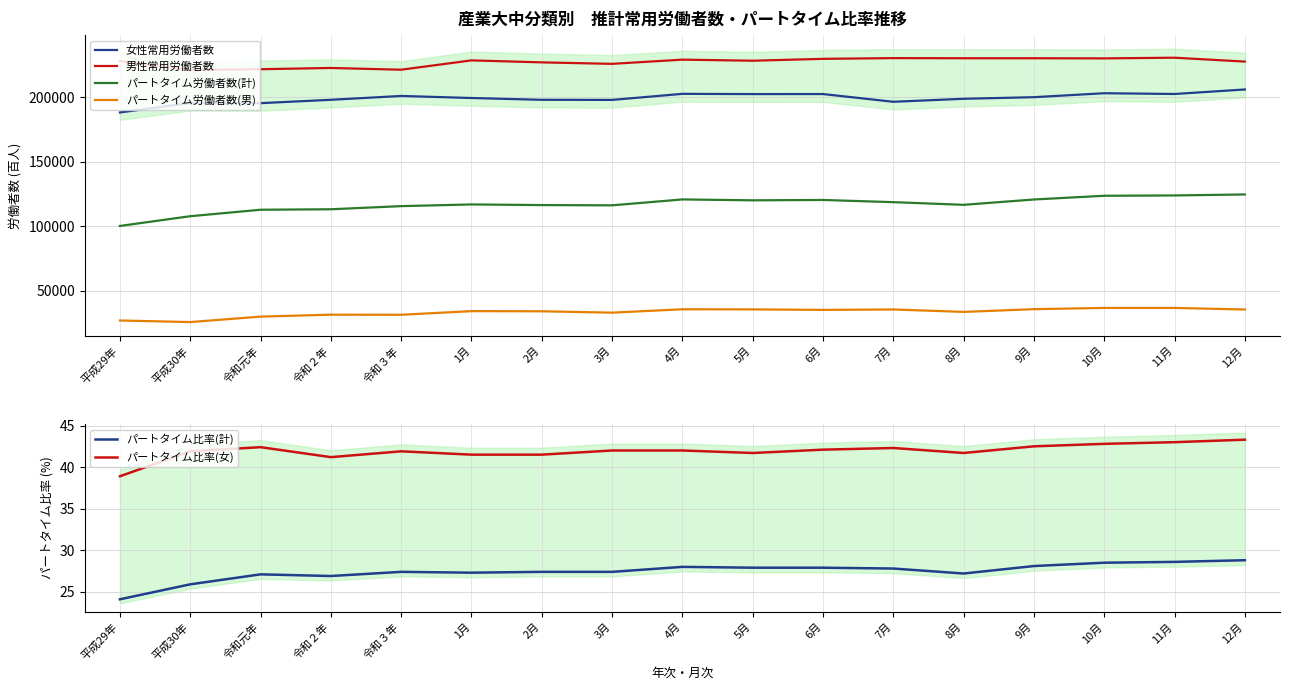

Reading right to left, what are all the values shown in this chart?

女性常用労働者数: 12月=205860.0	11月=202369.0	10月=202950.0	9月=199894.0	8月=198658.0	7月=196336.0	6月=202319.0	5月=202291.0	4月=202480.0	3月=197789.0	2月=197866.0	1月=199253.0	令和３年=200848.0	令和２年=197872.0	令和元年=195268.0	平成30年=195416.0	平成29年=188071.0
男性常用労働者数: 12月=227448.0	11月=230453.0	10月=229930.0	9月=230032.0	8月=230038.0	7月=230135.0	6月=229572.0	5月=228118.0	4月=228951.0	3月=225696.0	2月=226839.0	1月=228385.0	令和３年=221166.0	令和２年=222508.0	令和元年=221552.0	平成30年=220872.0	平成29年=227765.0
パートタイム労働者数(計): 12月=124600.0	11月=123837.0	10月=123583.0	9月=120706.0	8月=116577.0	7月=118640.0	6月=120339.0	5月=120055.0	4月=120756.0	3月=116180.0	2月=116378.0	1月=116869.0	令和３年=115561.0	令和２年=113140.0	令和元年=112768.0	平成30年=107761.0	平成29年=100225.0
パートタイム労働者数(男): 12月=35557.0	11月=36762.0	10月=36772.0	9月=35805.0	8月=33693.0	7月=35572.0	6月=35246.0	5月=35641.0	4月=35722.0	3月=33100.0	2月=34167.0	1月=34269.0	令和３年=31480.0	令和２年=31534.0	令和元年=30032.0	平成30年=25821.0	平成29年=27042.0
パートタイム比率(計): 12月=28.8	11月=28.6	10月=28.5	9月=28.1	8月=27.2	7月=27.8	6月=27.9	5月=27.9	4月=28.0	3月=27.4	2月=27.4	1月=27.3	令和３年=27.4	令和２年=26.9	令和元年=27.1	平成30年=25.9	平成29年=24.1
パートタイム比率(女): 12月=43.3	11月=43.0	10月=42.8	9月=42.5	8月=41.7	7月=42.3	6月=42.1	5月=41.7	4月=42.0	3月=42.0	2月=41.5	1月=41.5	令和３年=41.9	令和２年=41.2	令和元年=42.4	平成30年=41.9	平成29年=38.9